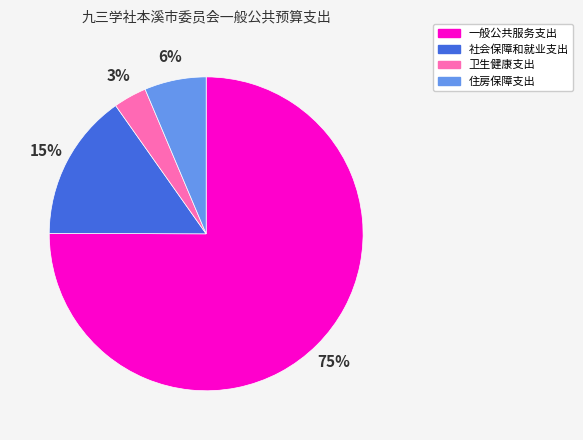

To the nearest percent, what is the average slice percentage?

25%